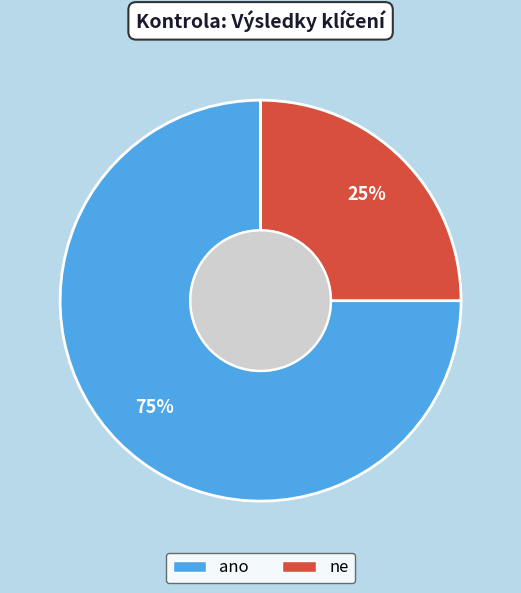

The ano slice represents 66% of the pie. True or false?

False